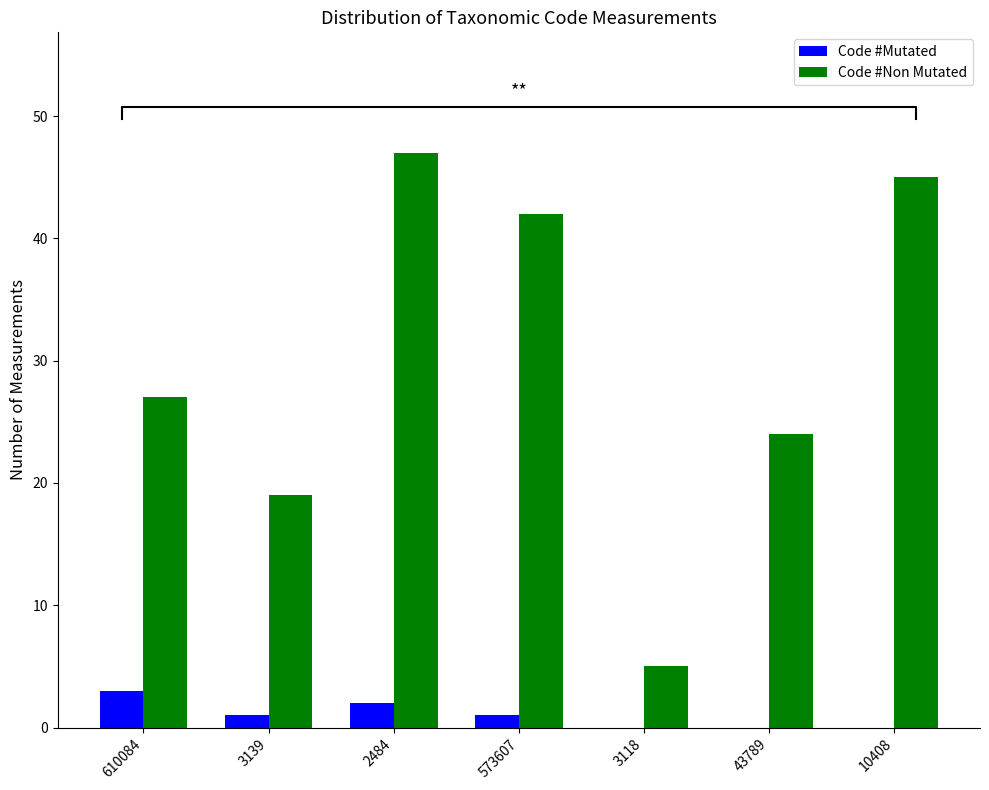

Count the number of categories in the chart.

7